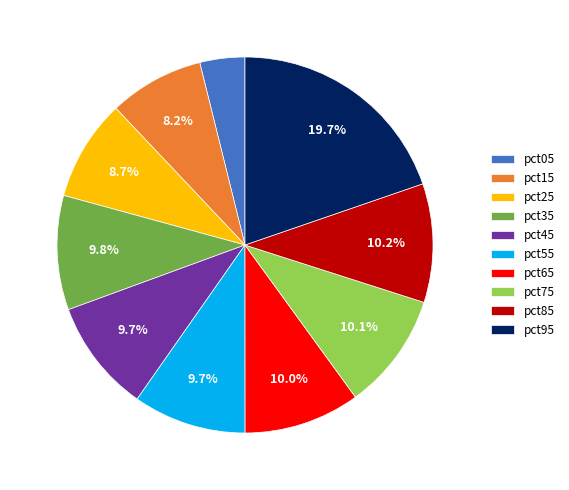

Which has a higher value, pct05 or pct35?

pct35